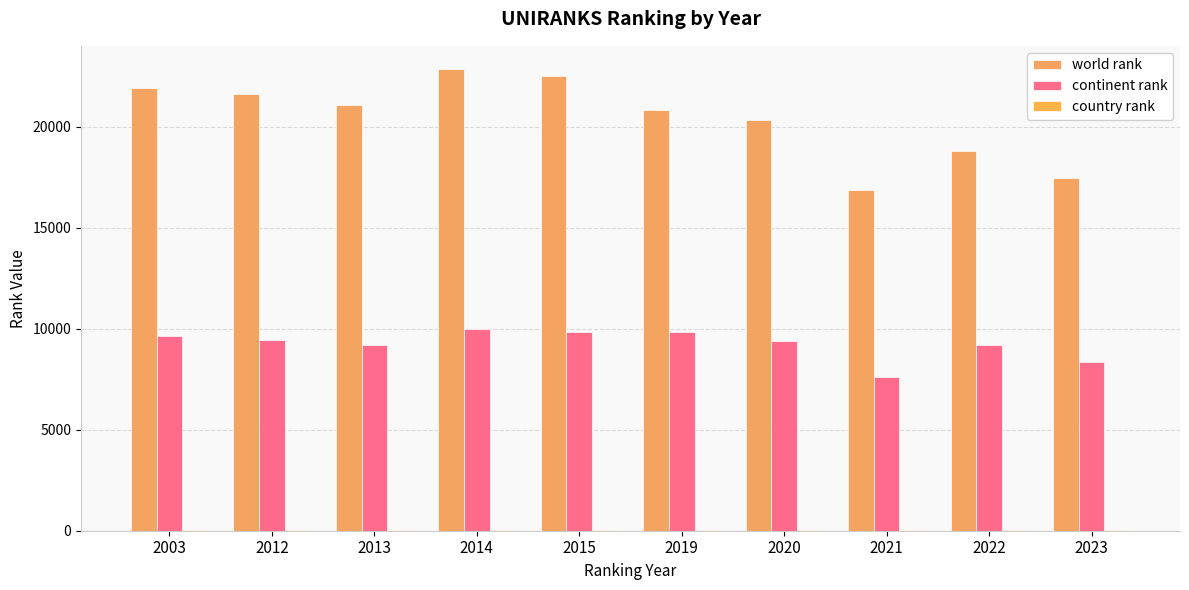

How many groups of bars are there?

10